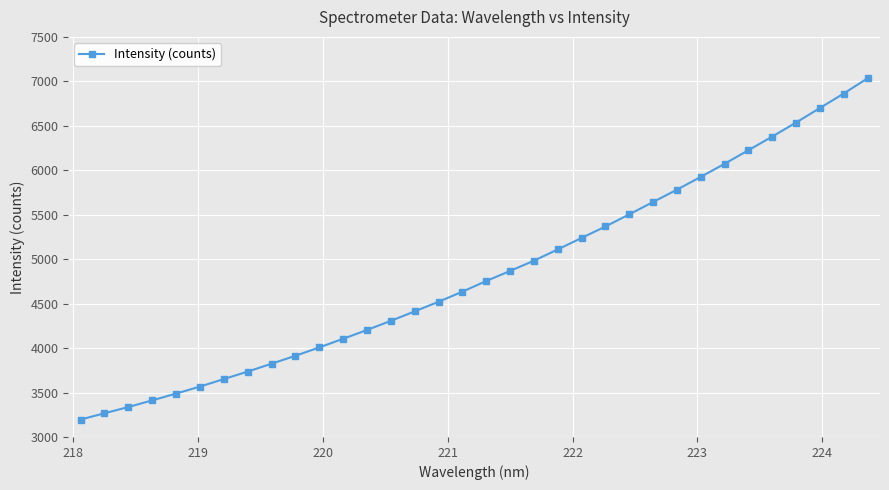

How many data points are above 4754?

17